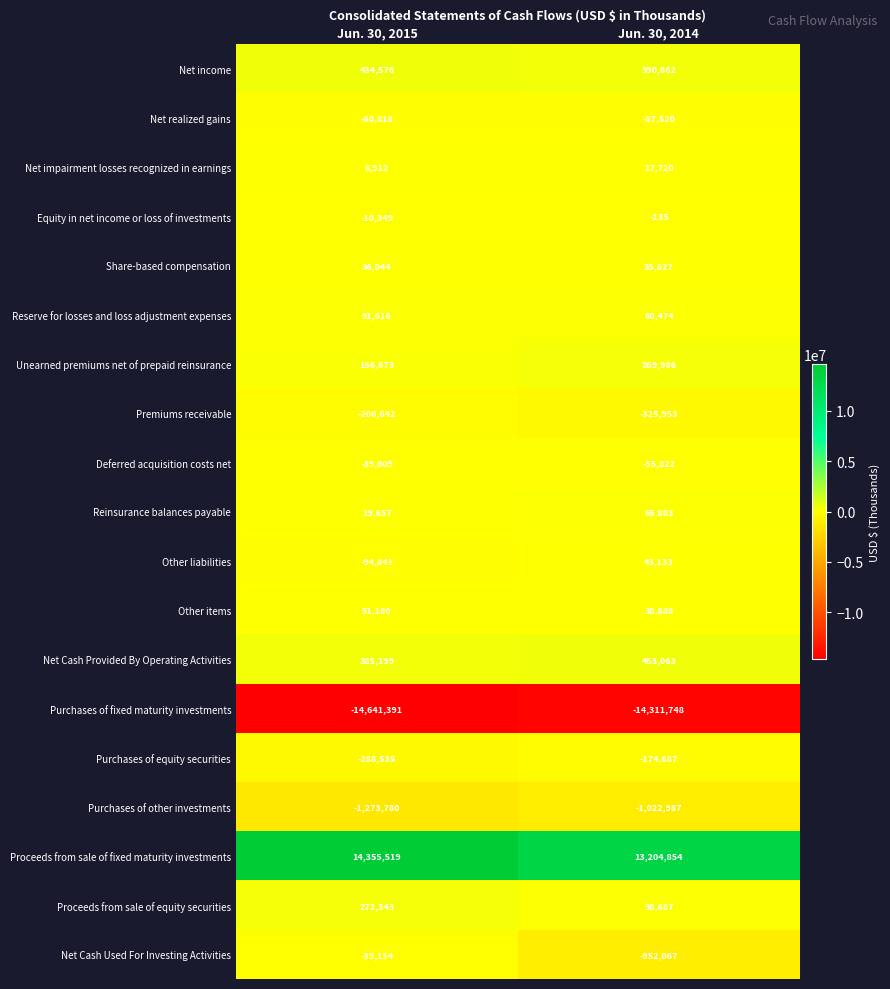

What is the difference between the highest and lowest values at Jun. 30, 2014?

27516602